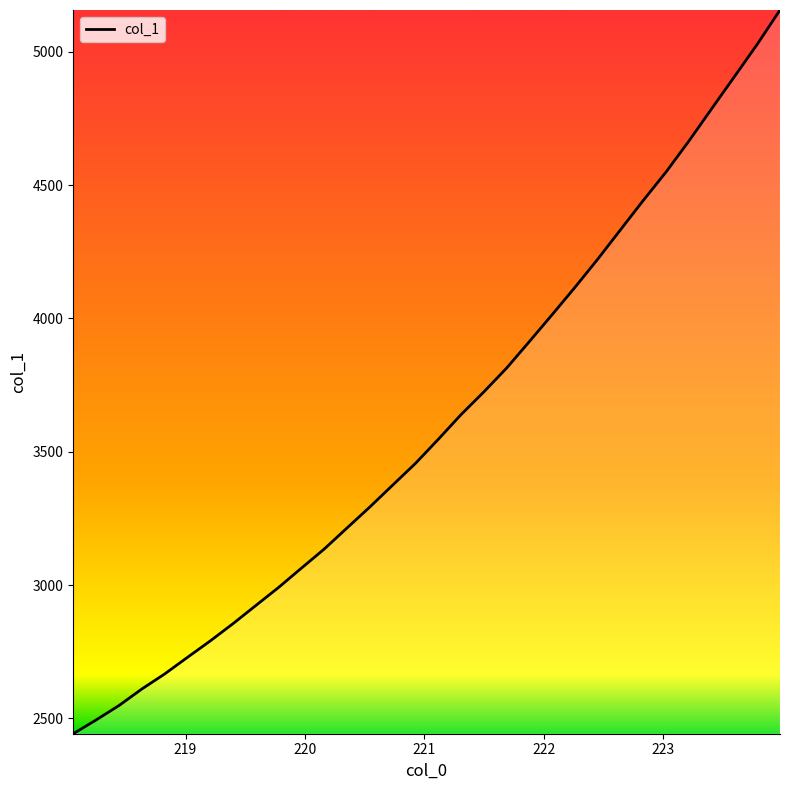

True or false: there are more than 1 points higher than both neighbors.

False